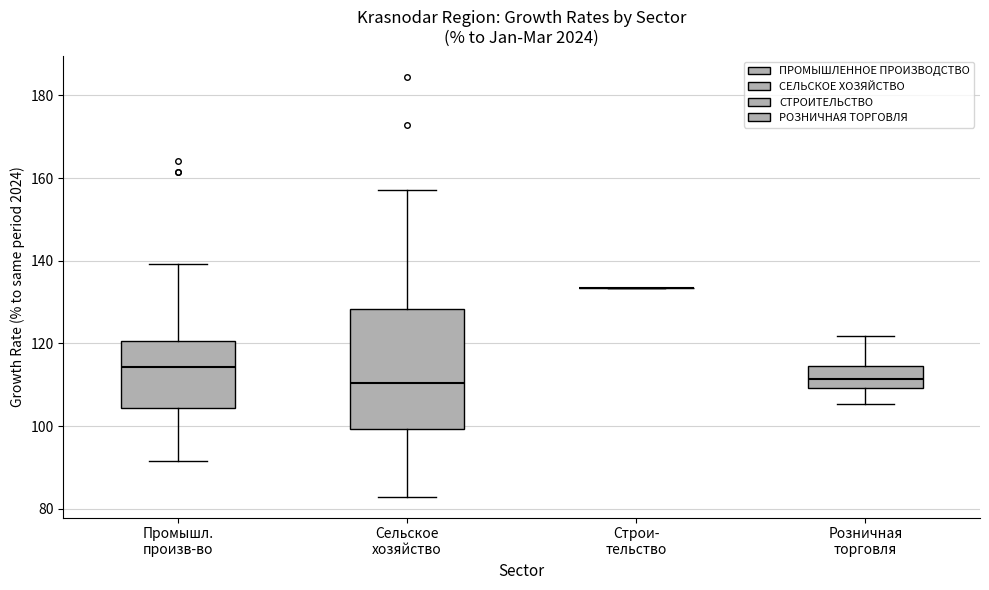

Where is the lower edge of the box for Розничная торговля on the y-axis? The values are not printed on the chart, so give them approximately, as read against the axis.

110